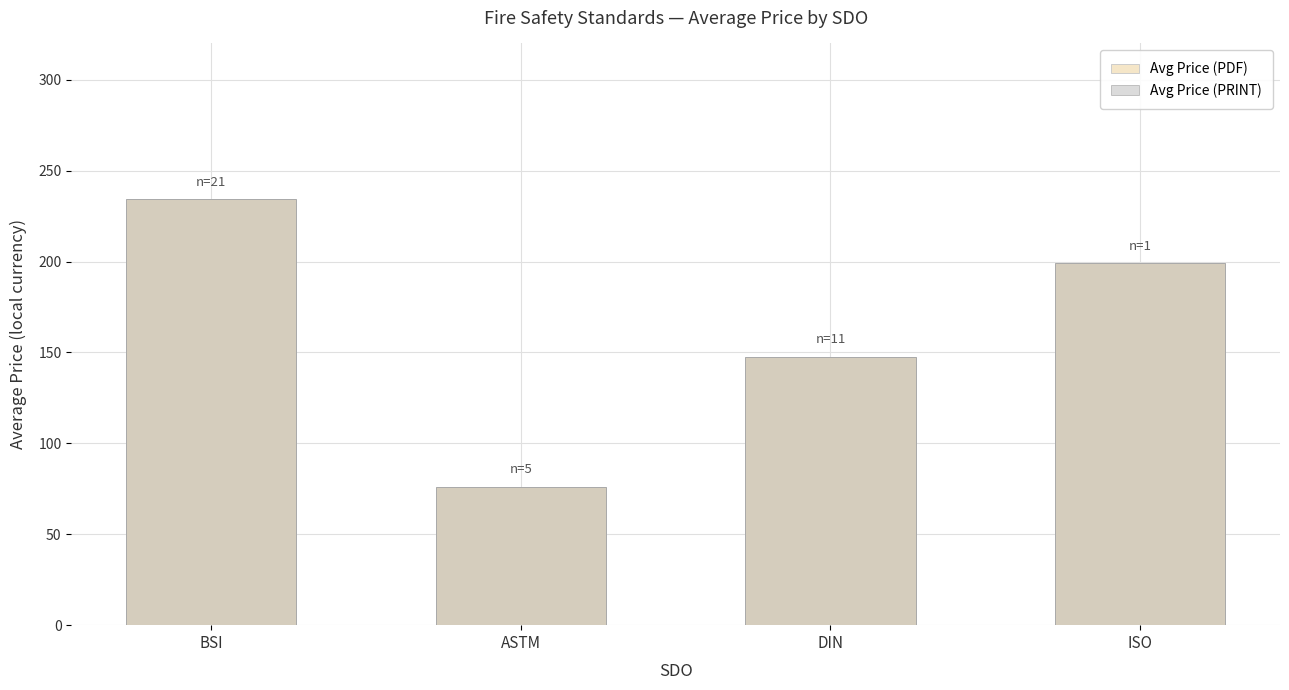

At how many categories does at least one series exceed 232?

1